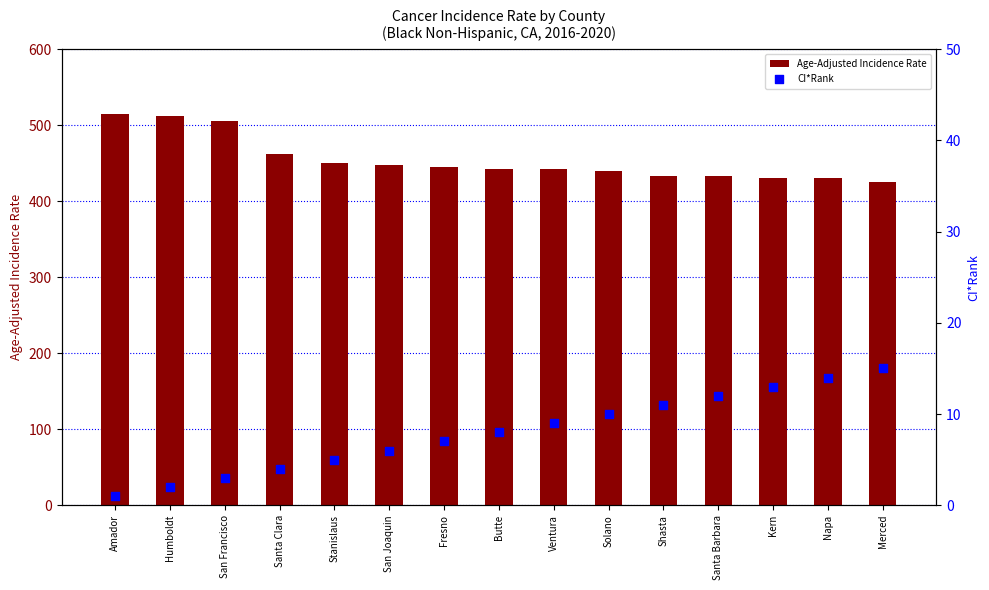

Which series reaches the minimum Y coordinate?

CI*Rank